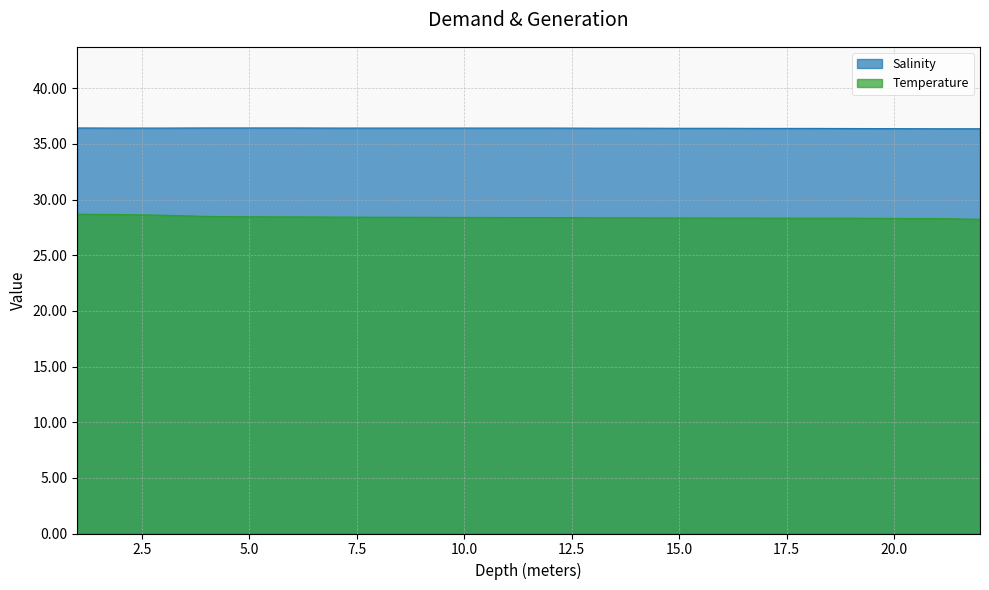

How many Salinity values are between 36 and 37?

20